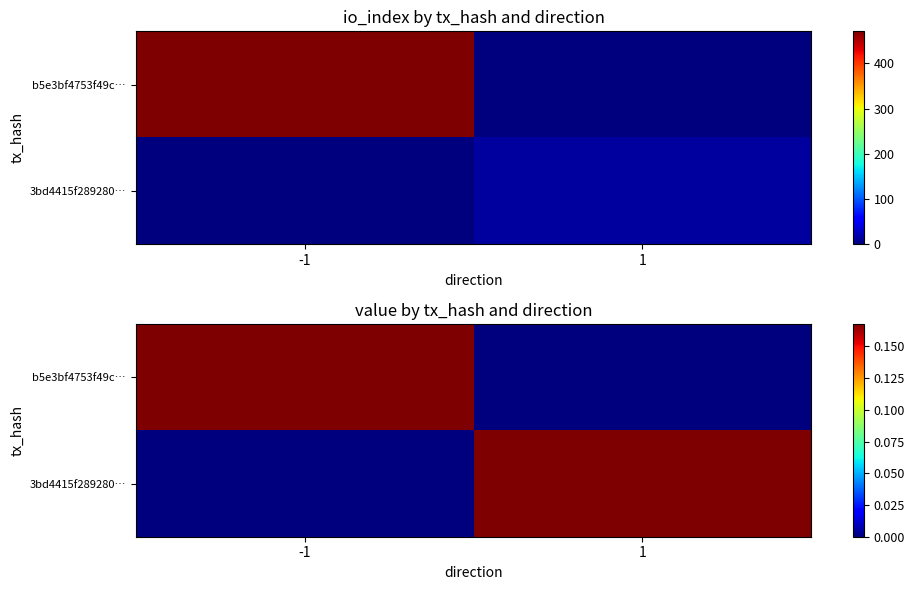

Which category has the lowest value across all series?

1